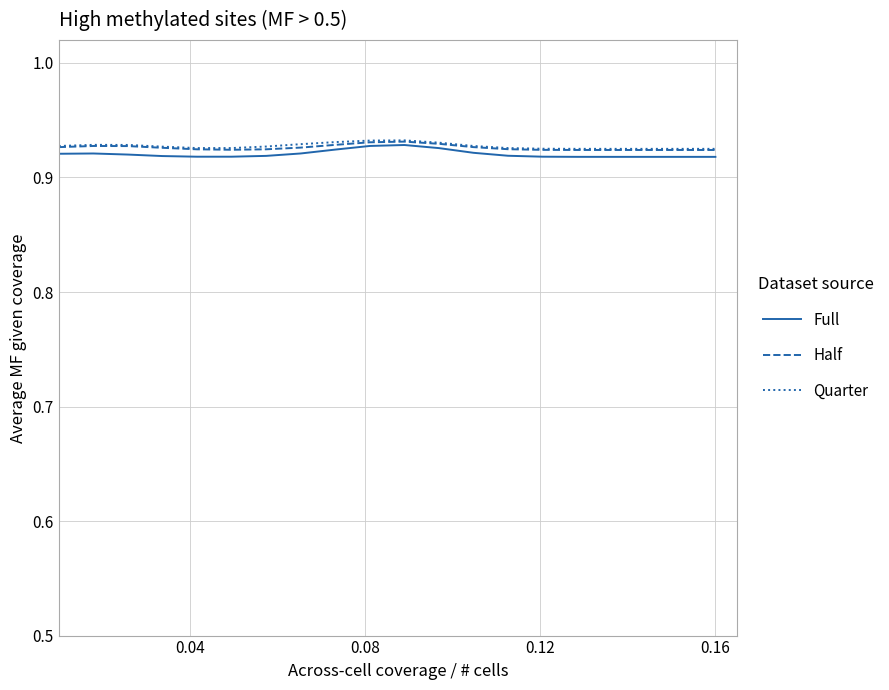

How many lines are shown in the chart?

3